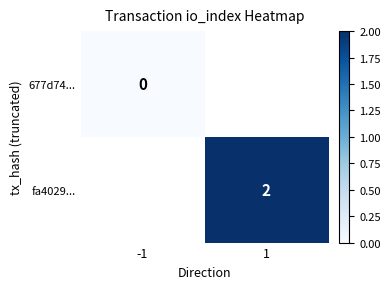

What is the greatest value displayed?

2.0